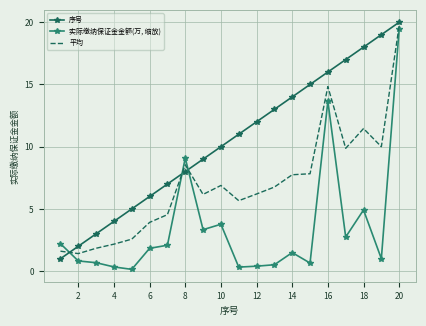

What is the difference between the maximum and minimum values in the 序号 series?

19.0